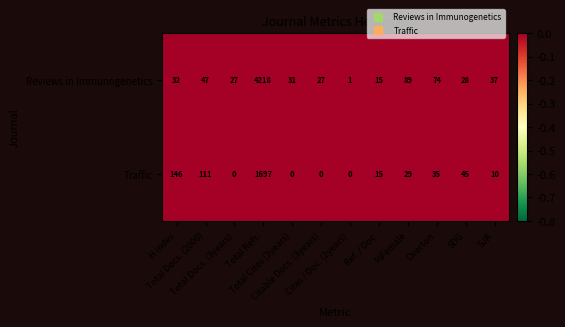

Rank the series by their maximum value, from lowest to highest.

Traffic, Reviews in Immunogenetics